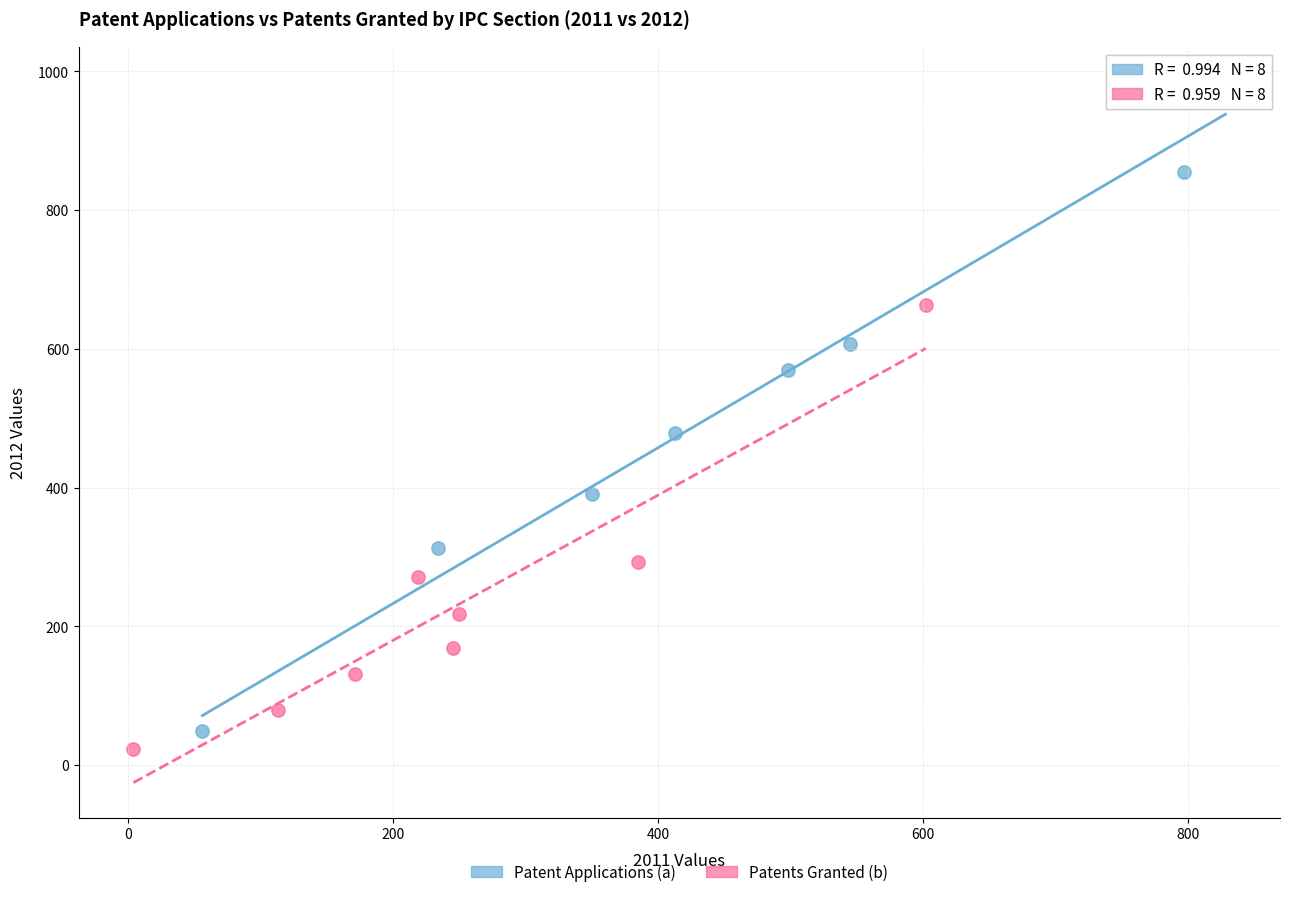

Which series reaches the maximum Y coordinate?

Patent Applications (a)